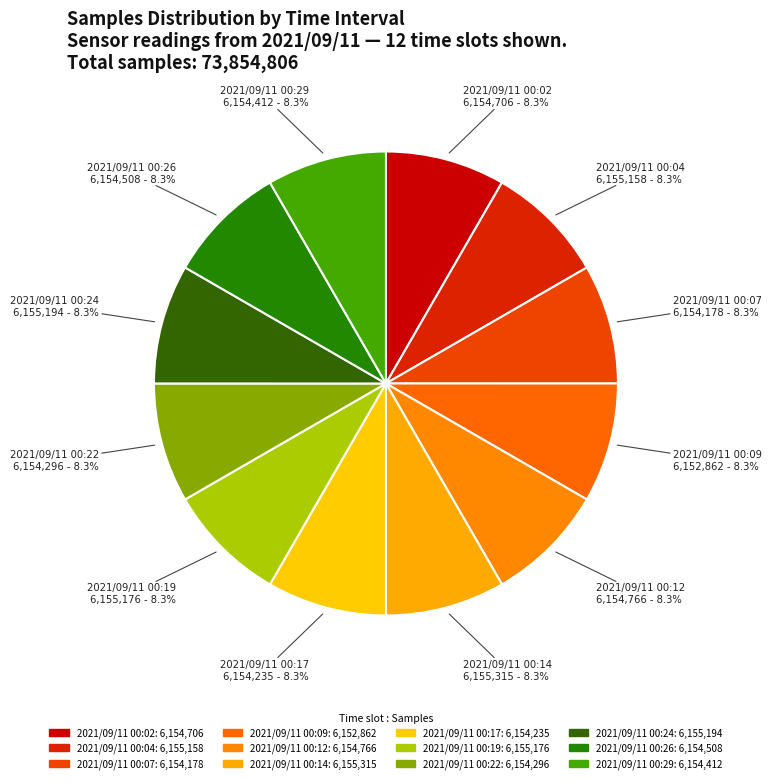

Count the number of slices in the pie.

12